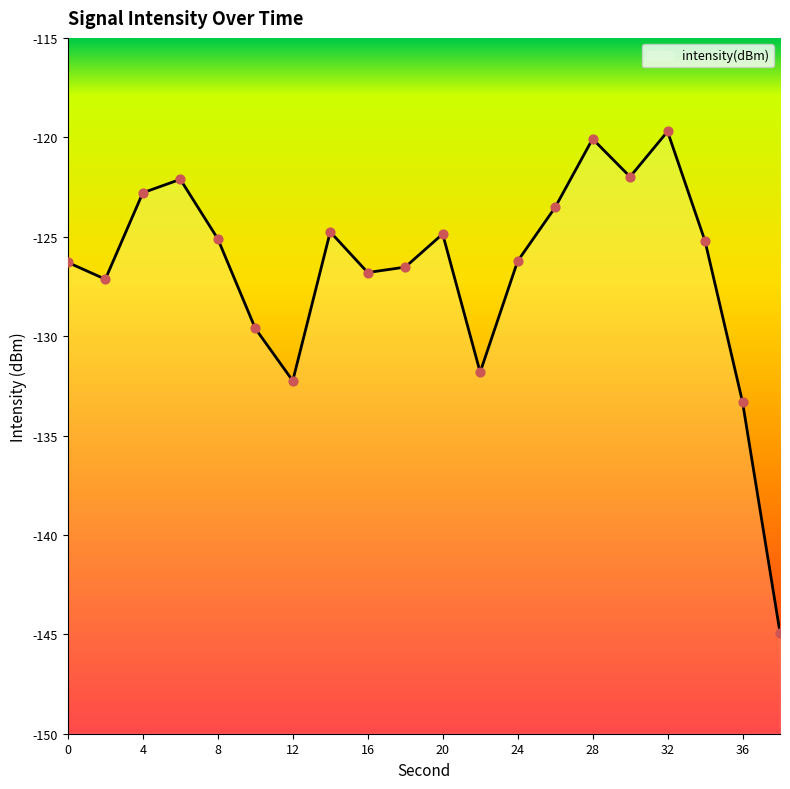

What is the change in value from 12 to 28?

+12.2